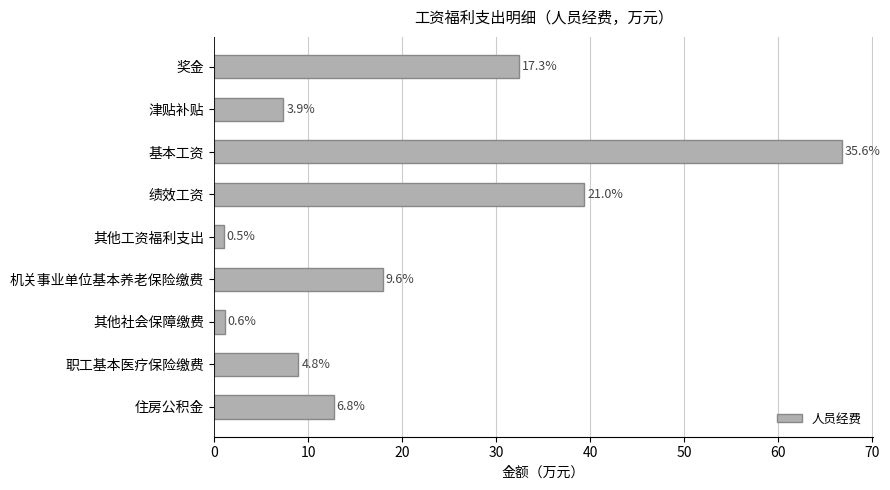

How many bars are there in total?

9